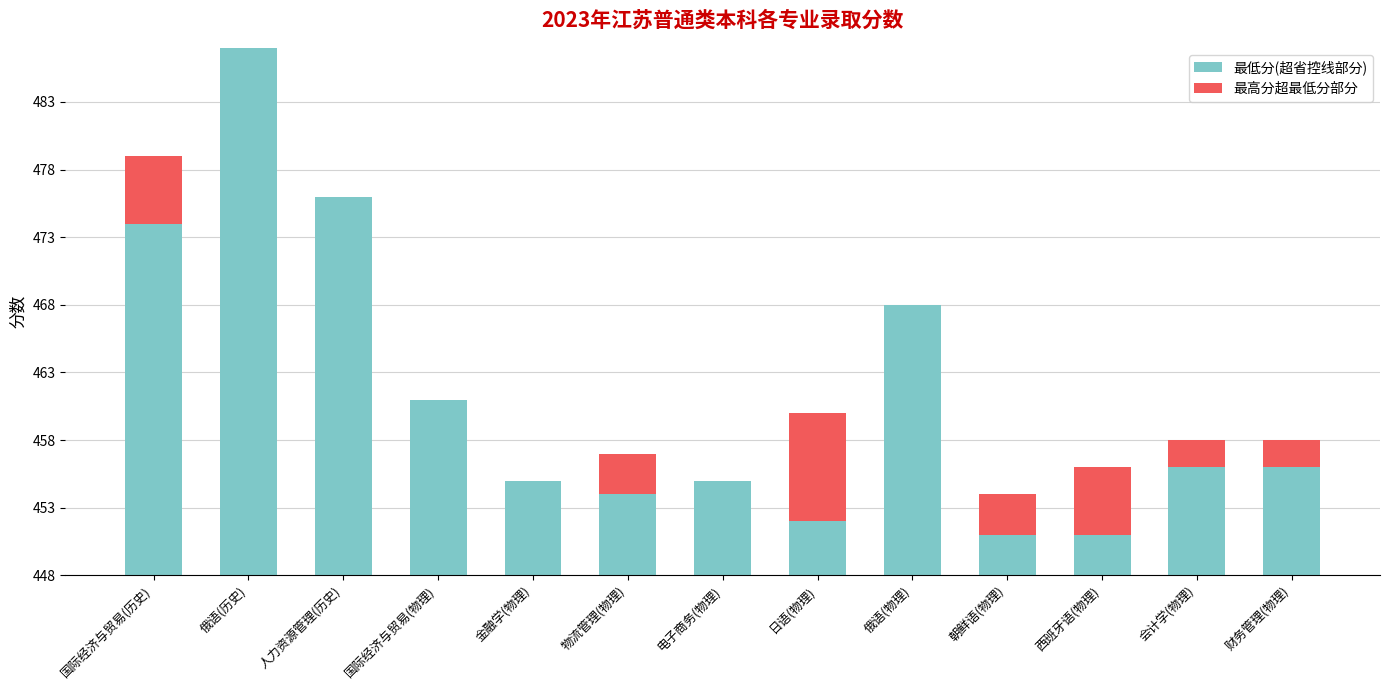

Are the bars horizontal?

No